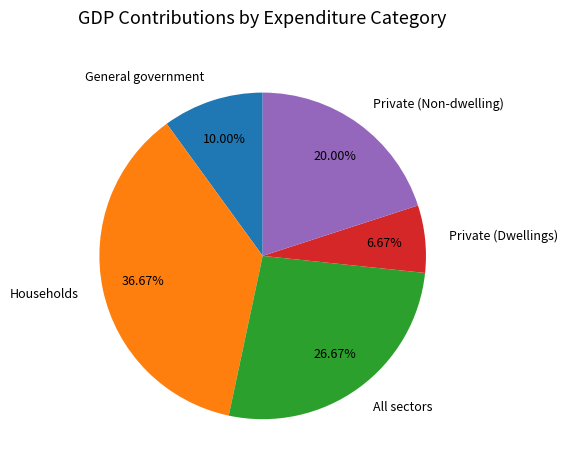

What percentage is the Households slice, to the nearest percent?

37%